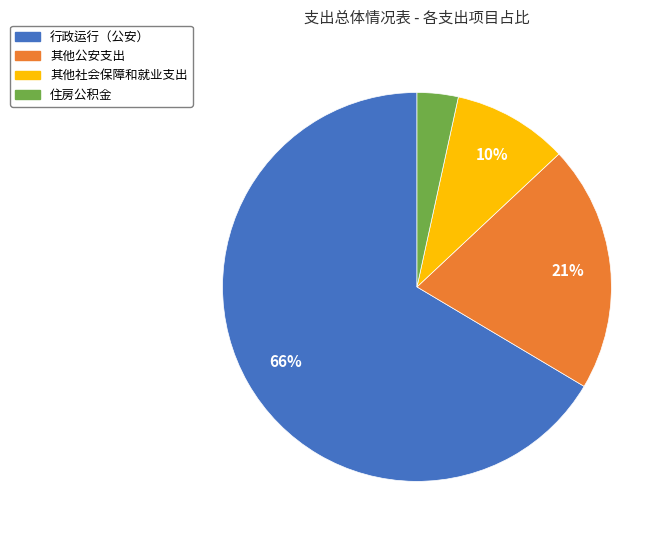

To the nearest percent, what portion does 其他社会保障和就业支出 represent?

10%